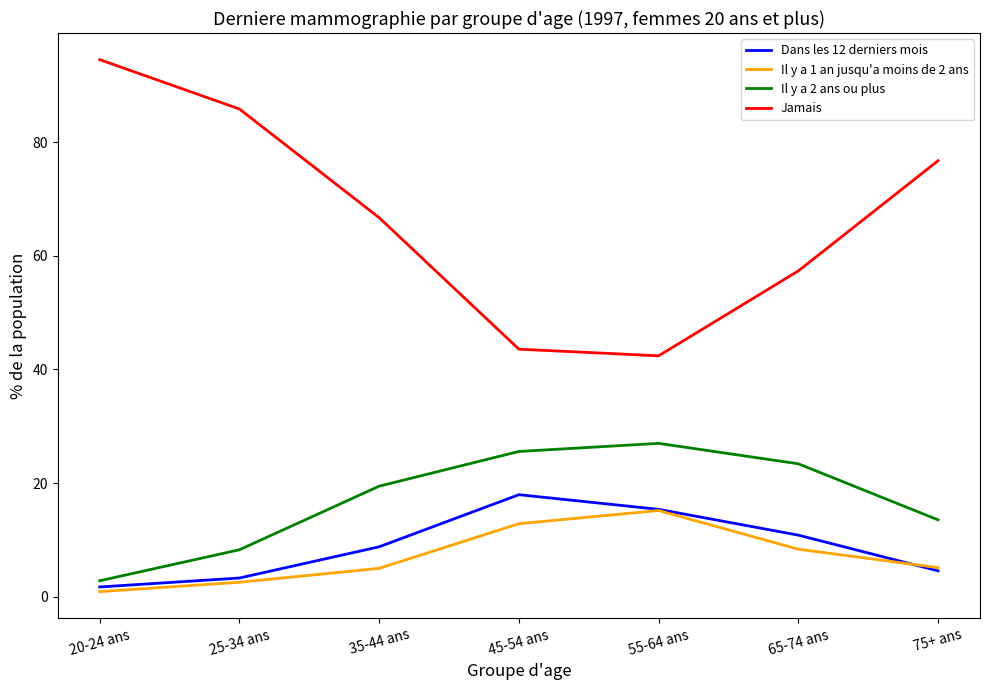

Which series has the widest spread of values?

Jamais